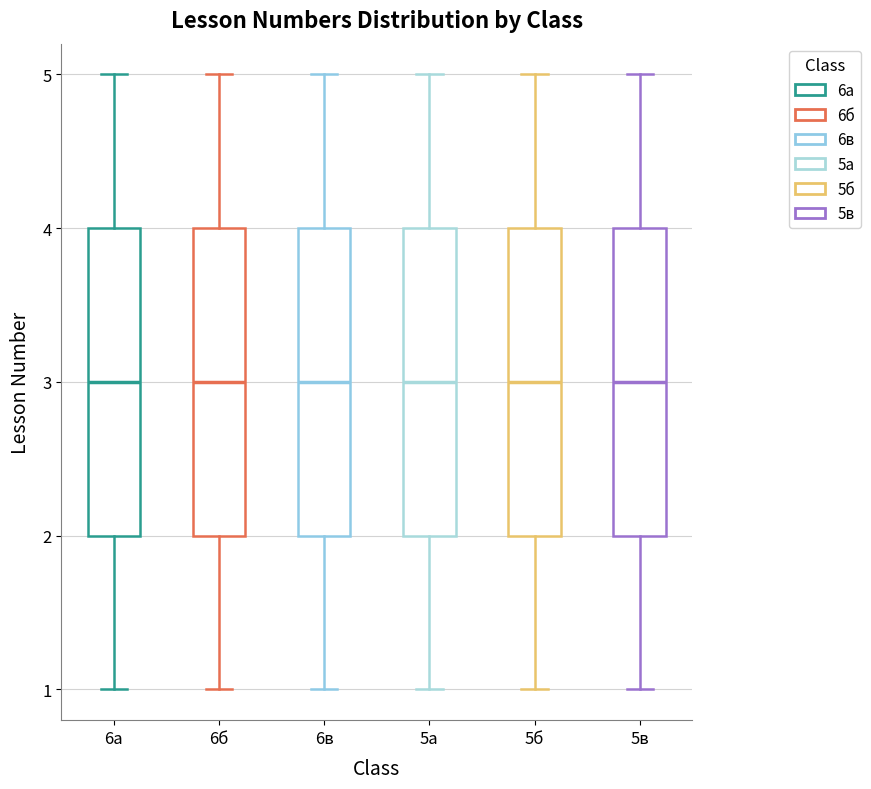

Where is the upper edge of the box for 6в on the y-axis? The values are not printed on the chart, so give them approximately, as read against the axis.

4